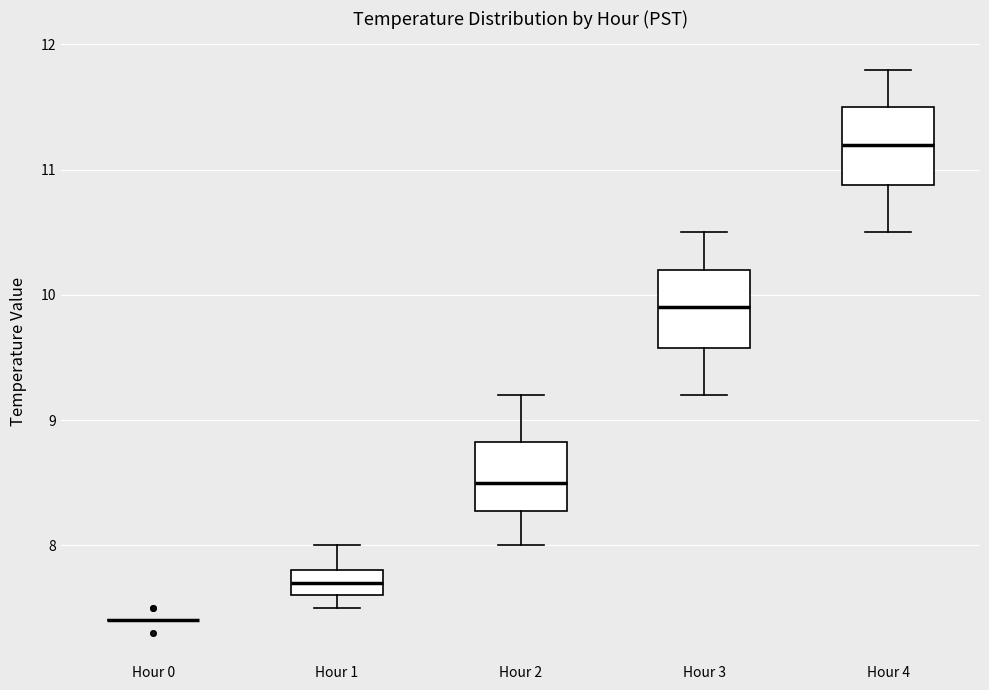

Reading left to right, read every box against the y-axis: the position of its median line, the range the box covers, and the ends of its whiskers. The values are not printed on the chart, so give them approximately, as read against the axis.

Hour 0: box collapsed to a line at 7.4, whiskers 7.4 to 7.4
Hour 1: median 7.7, box 7.6 to 7.8, whiskers 7.5 to 8.0
Hour 2: median 8.5, box 8.3 to 8.8, whiskers 8.0 to 9.2
Hour 3: median 9.9, box 9.6 to 10.2, whiskers 9.2 to 10.5
Hour 4: median 11.2, box 10.9 to 11.5, whiskers 10.5 to 11.8